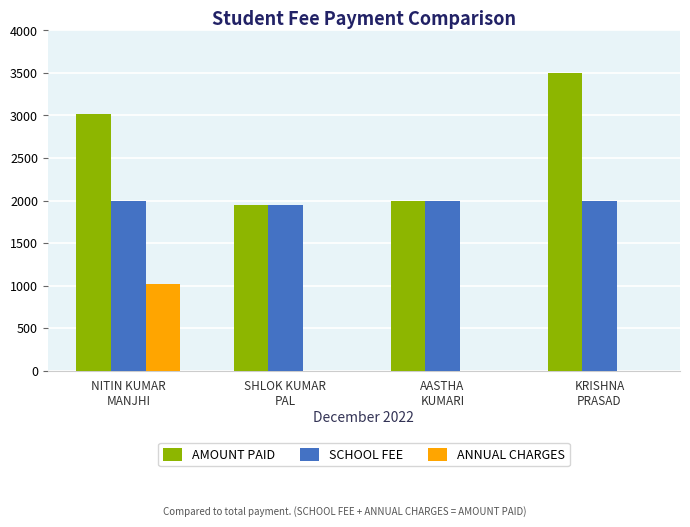

Are the bars horizontal?

No